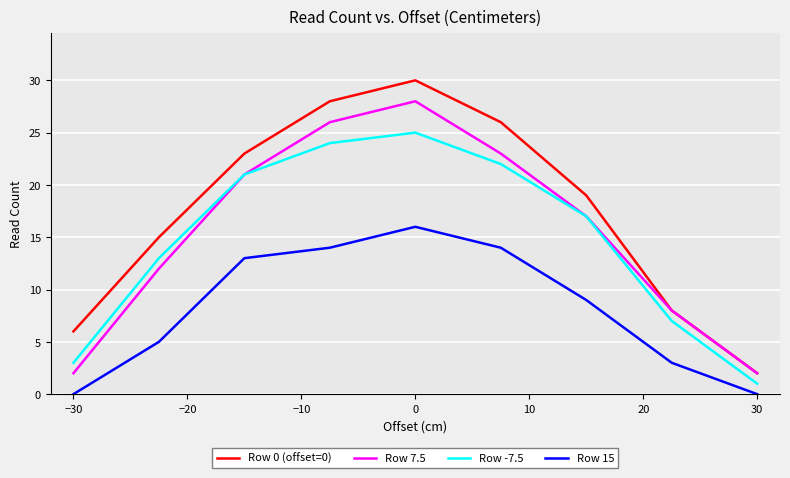

True or false: Row -7.5 and Row 15 intersect in this chart.

False